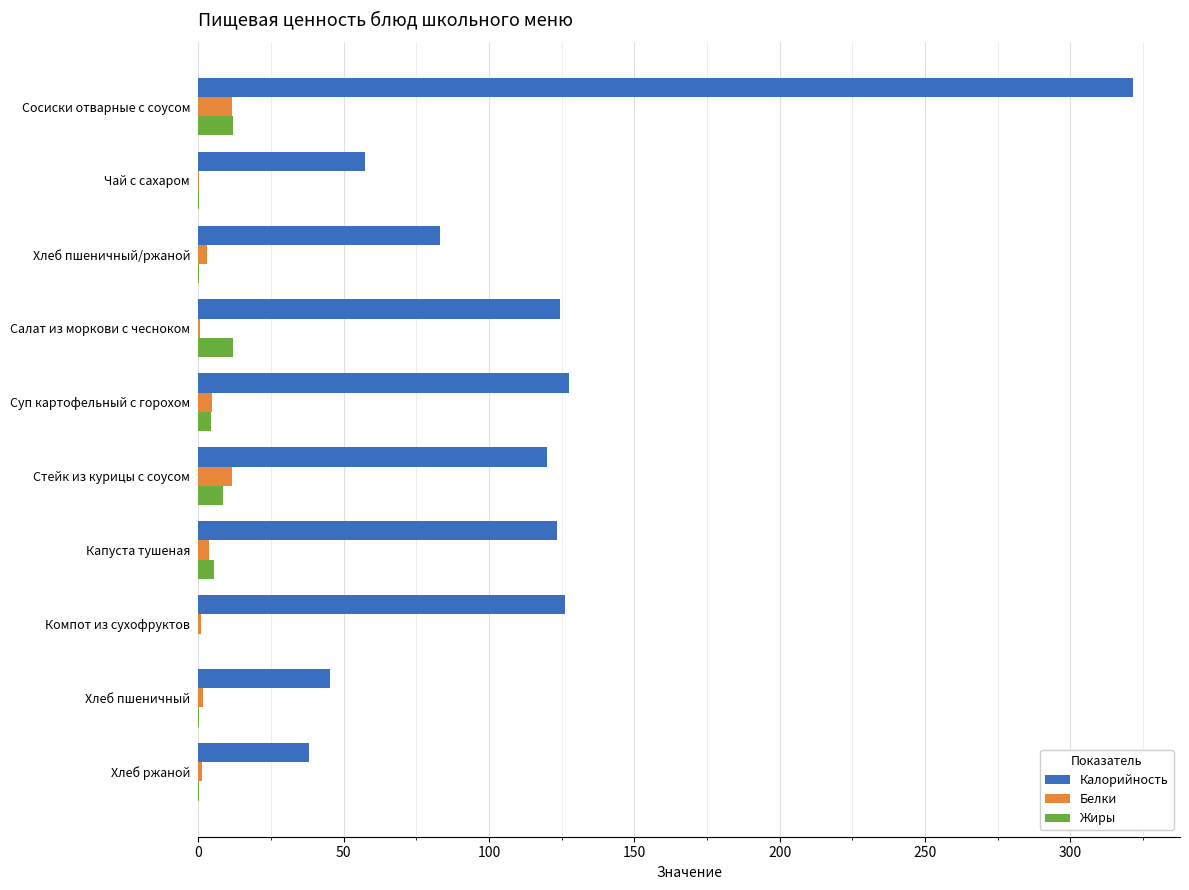

At which category is the sum across all series the highest?

Сосиски отварные с соусом